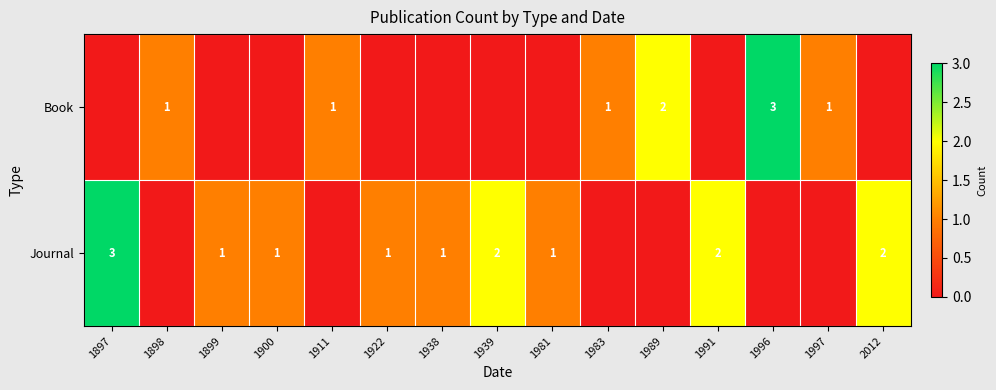

At which category is the sum across all series the highest?

1897